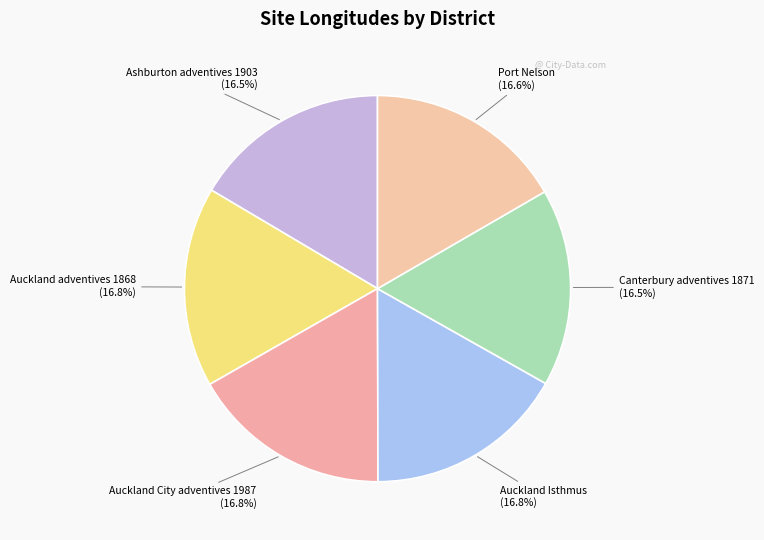

Combined, do Canterbury adventives 1871 and Auckland adventives 1868 account for over 50%?

No